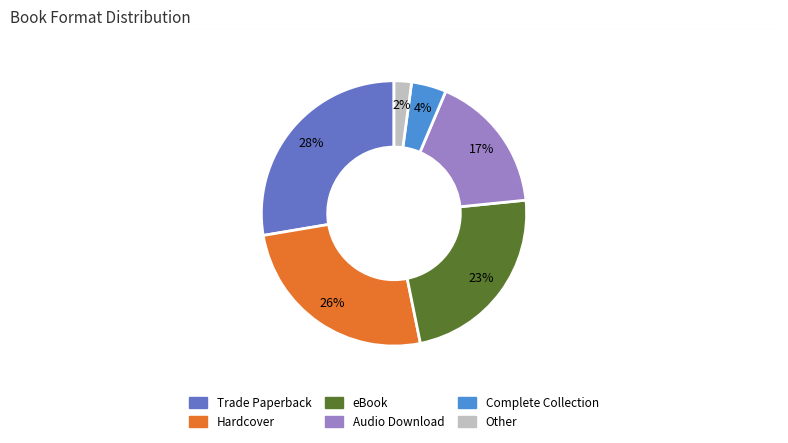

Do Audio Download and Trade Paperback together represent more than half of the pie?

No